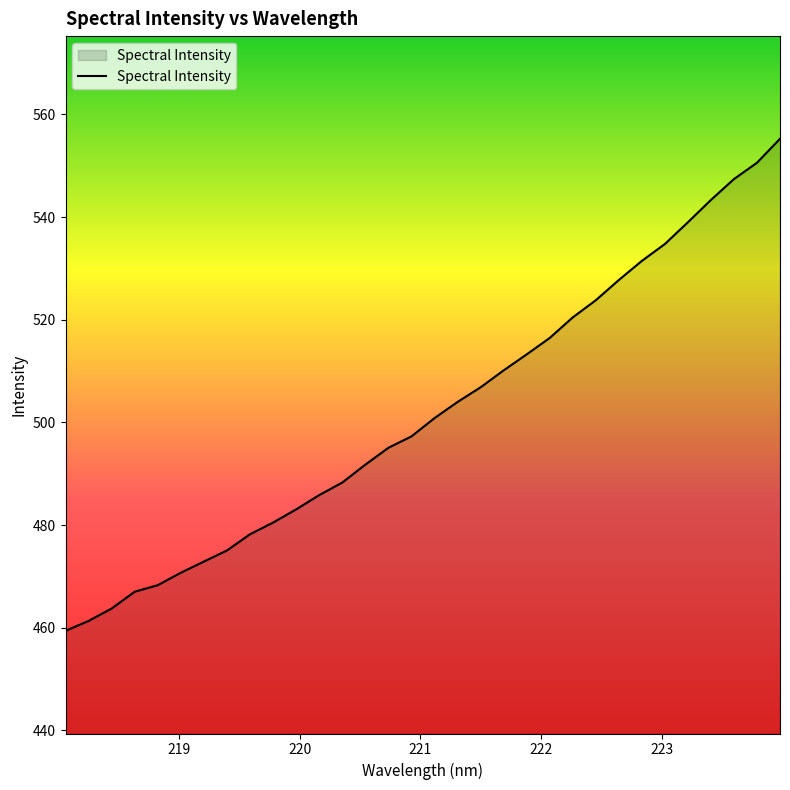

What is the smallest value displayed?

459.4